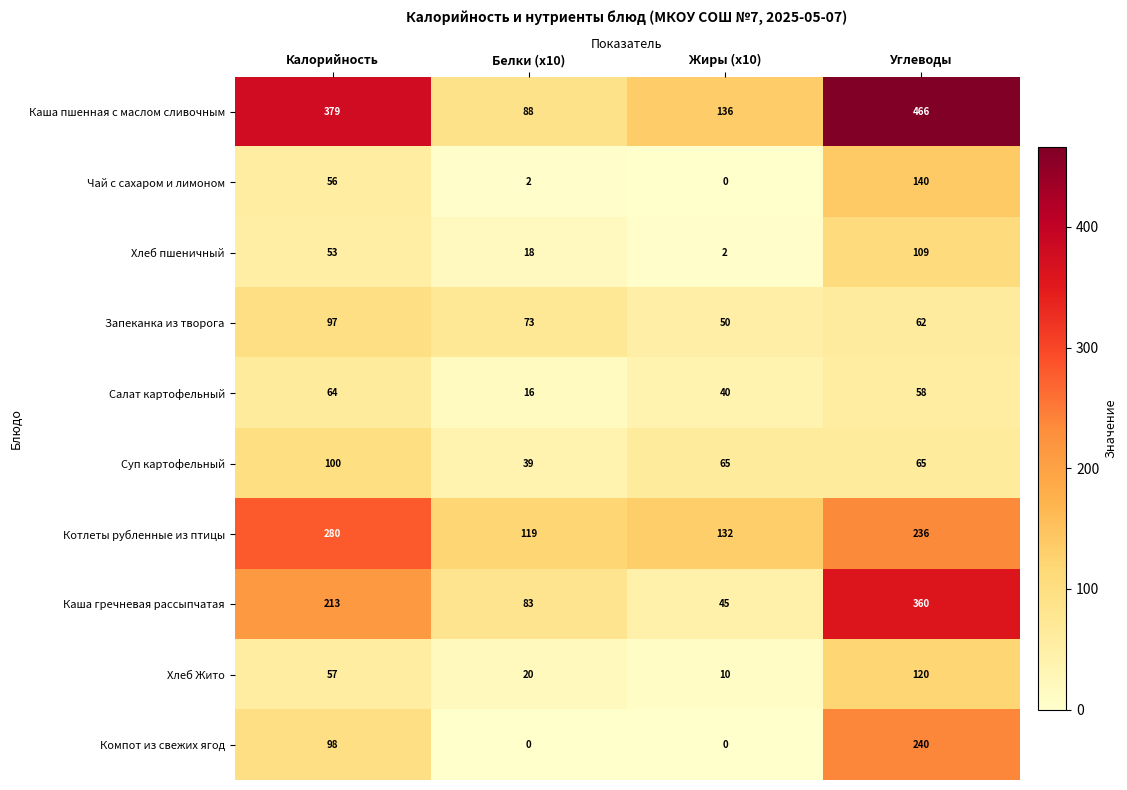

What is the spread (max minus min) of values at Углеводы?

408